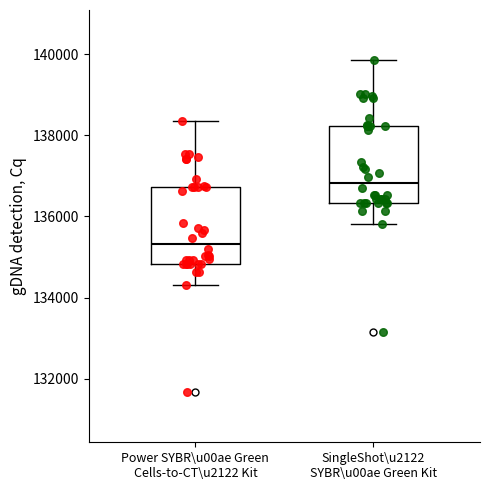

Where does the upper whisker of the box for Power SYBR\u00ae Green Cells-to-CT\u2122 Kit end on the y-axis? The values are not printed on the chart, so give them approximately, as read against the axis.

138400